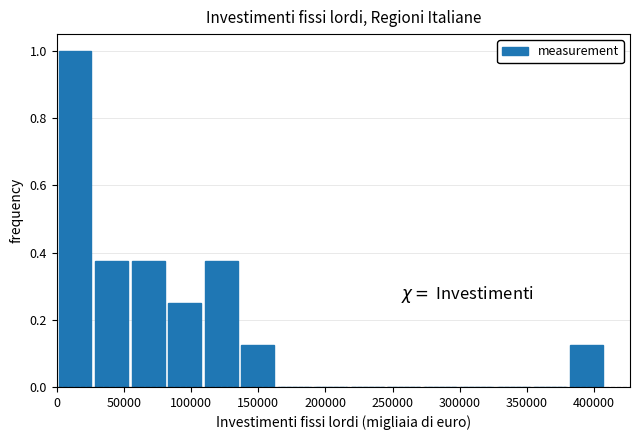

Reading left to right, list every bar in this chart as the range it spans on the x-axis followed by its height. Neither the bar edges nor the heights are printed on the chart, so give them approximately, as read against the axes.

0 to 30000: 1.00
30000 to 55000: 0.38
55000 to 85000: 0.38
85000 to 110000: 0.26
110000 to 135000: 0.38
135000 to 165000: 0.12
165000 to 190000: 0
190000 to 220000: 0
220000 to 245000: 0
245000 to 275000: 0
275000 to 300000: 0
300000 to 330000: 0
330000 to 355000: 0
355000 to 380000: 0
380000 to 410000: 0.12